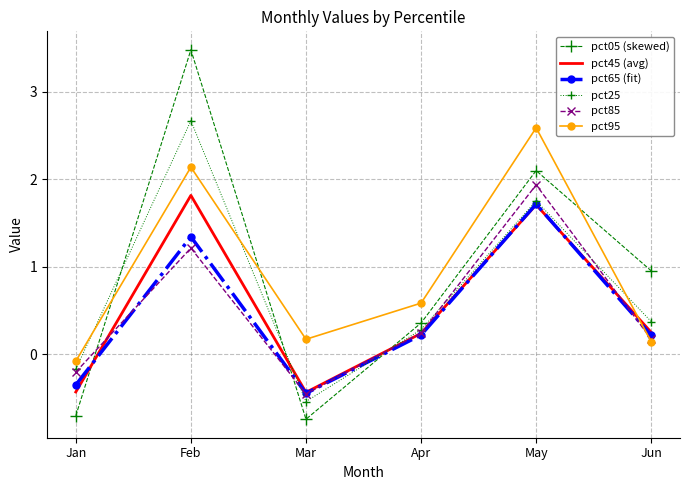

Which series has the widest spread of values?

pct05 (skewed)